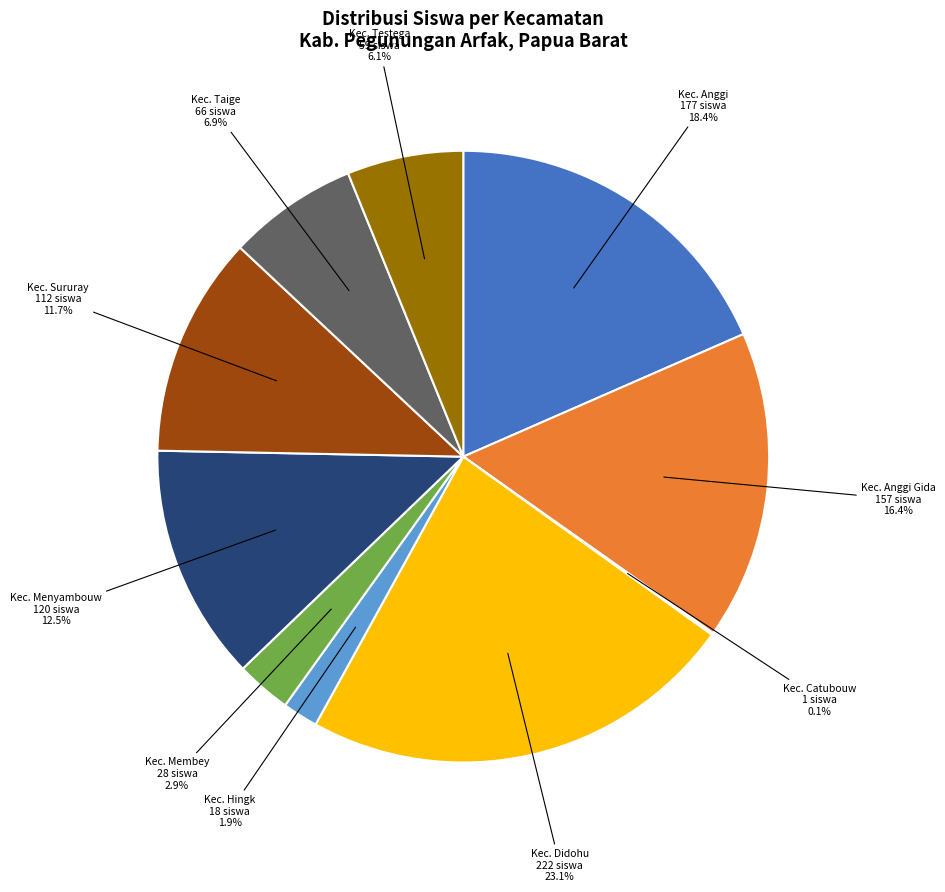

Does Kec. Anggi represent more than half of the total?

No